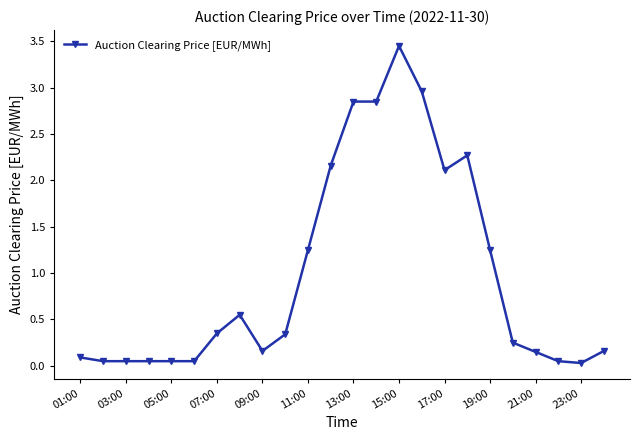

True or false: there are more than 0 points higher than both neighbors.

True